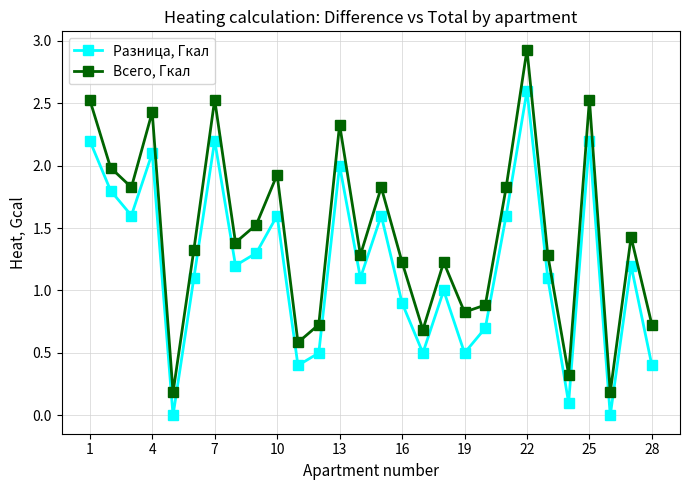

What is the greatest value displayed?

2.9